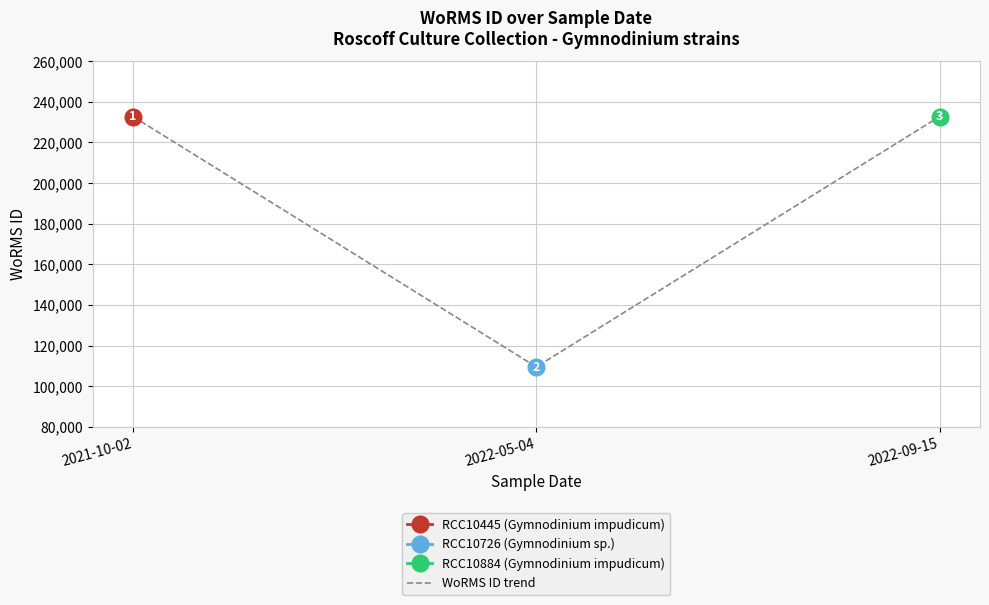

List the labels in order of value, smallest first.

2022-05-04, 2021-10-02, 2022-09-15